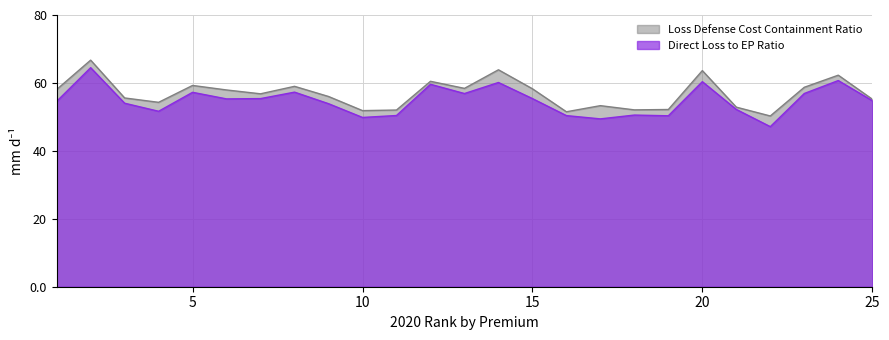

What is the value of the Direct Loss to EP Ratio point at the 16th from the left?

50.4